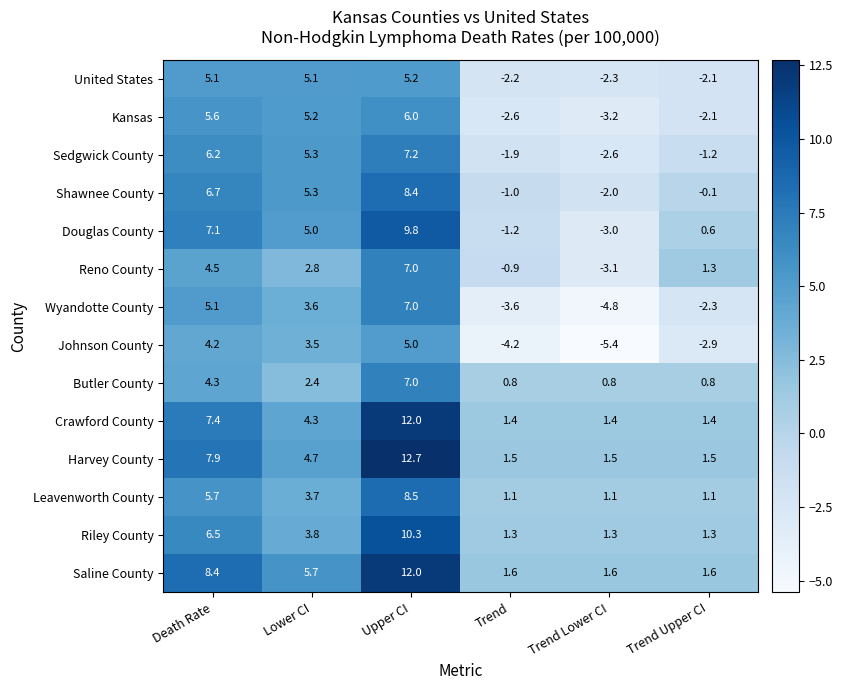

True or false: Crawford County has a value of 4.3 at Lower CI.

True